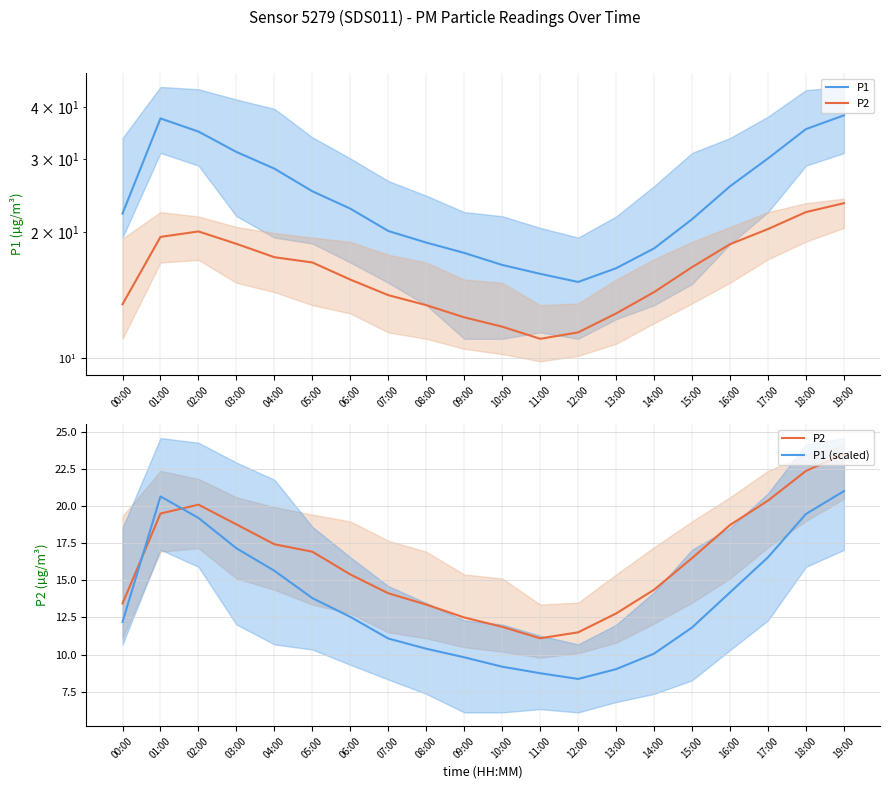

Where do P2 and P1 (scaled) first cross each other?

00:00 and 01:00